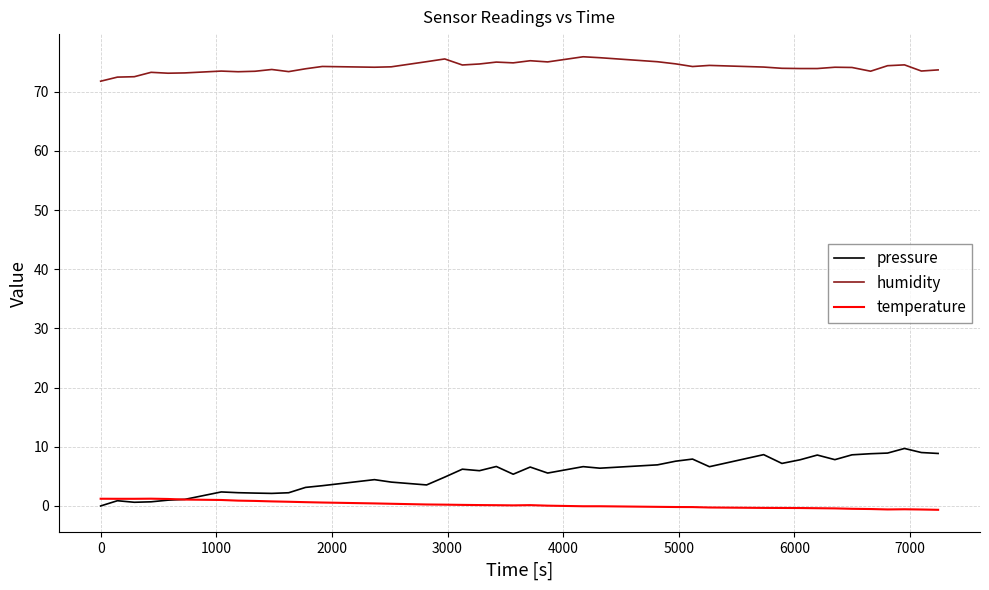

Which series has the largest total across all categories?

humidity